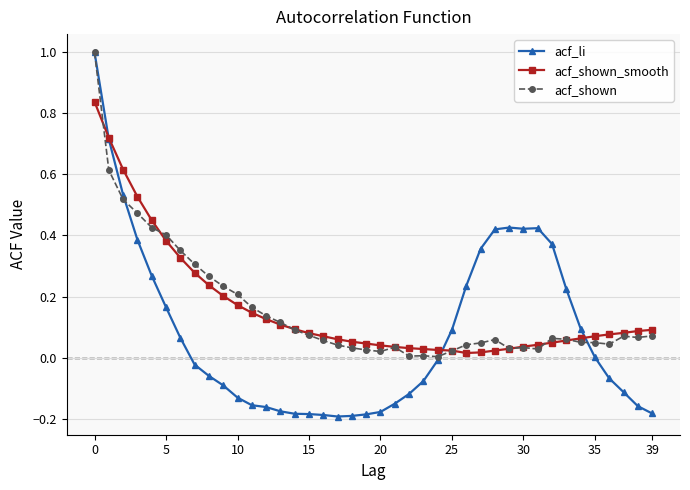

What is the sum of all acf_shown values?

6.3